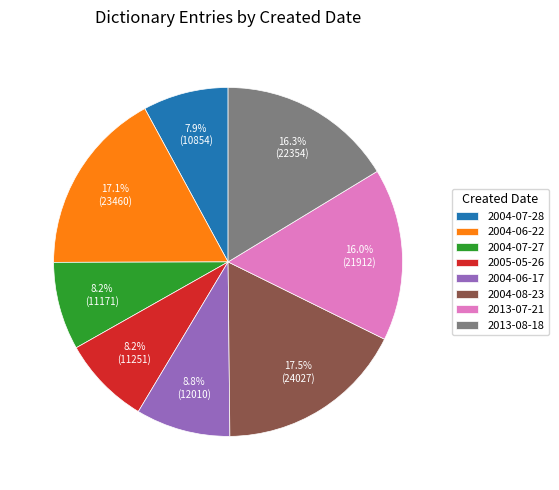

To the nearest percent, what percentage of the pie is 2013-07-21?

16%